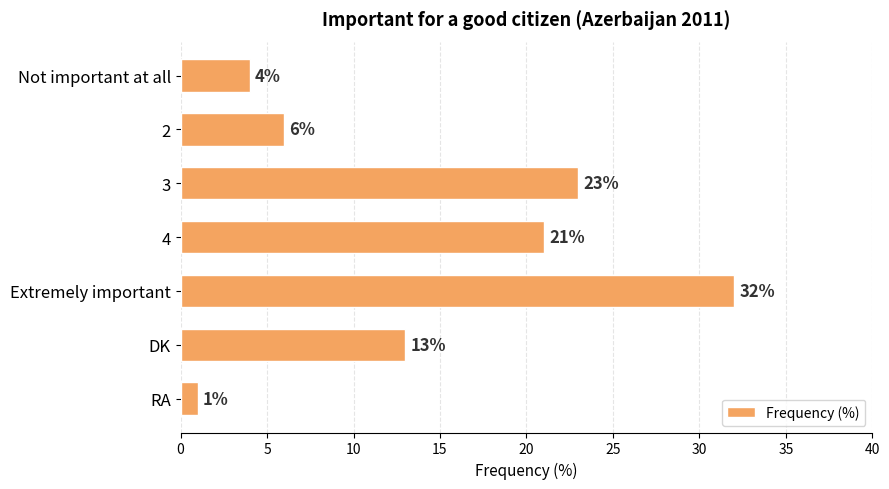

The value at 3 is 37. True or false?

False